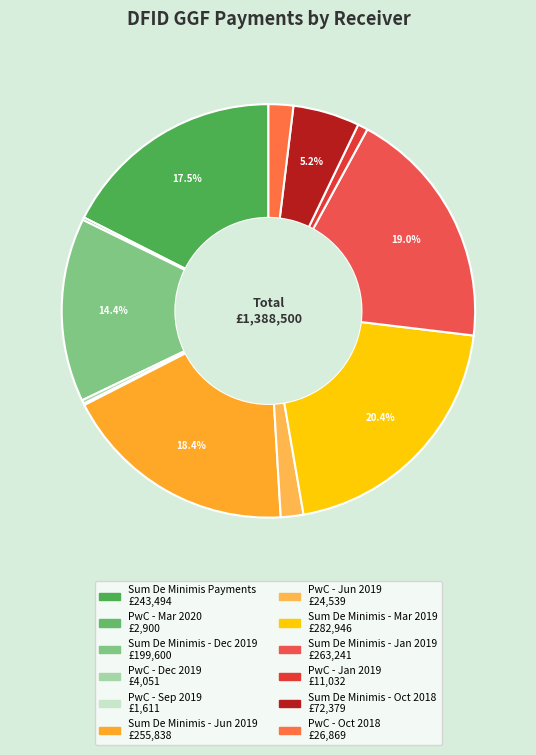

Is it true that PwC - Jan 2019 is 1% of the pie?

True